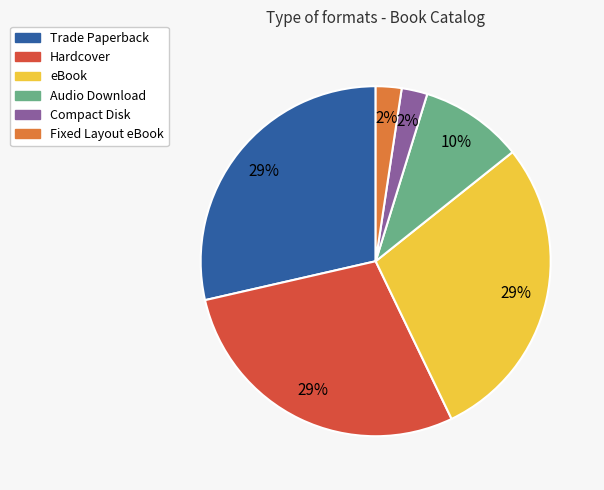

What percentage is the Compact Disk slice, to the nearest percent?

2%